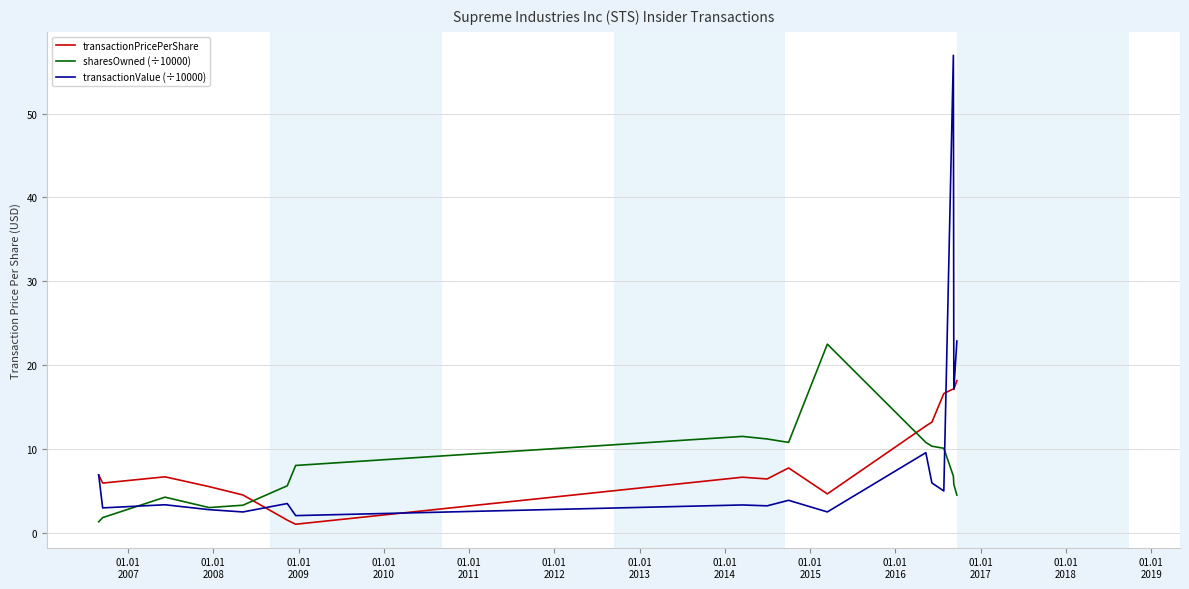

How many distinct data groups are displayed?

3